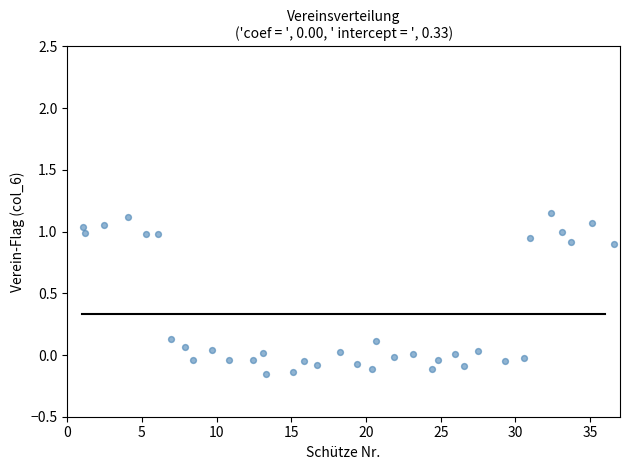

What is the range of X values (max minus min)?

35.5